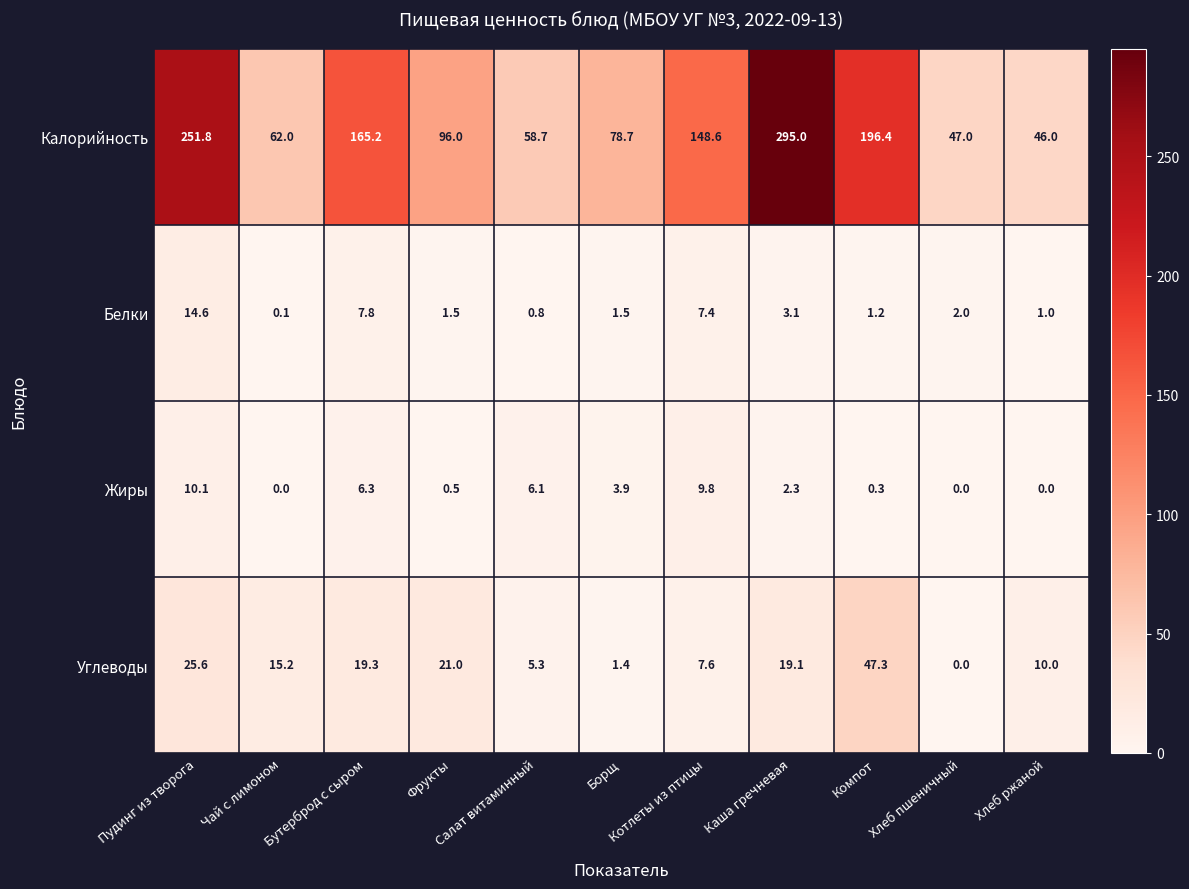

What is the difference between the highest and lowest values at Каша гречневая?

292.7